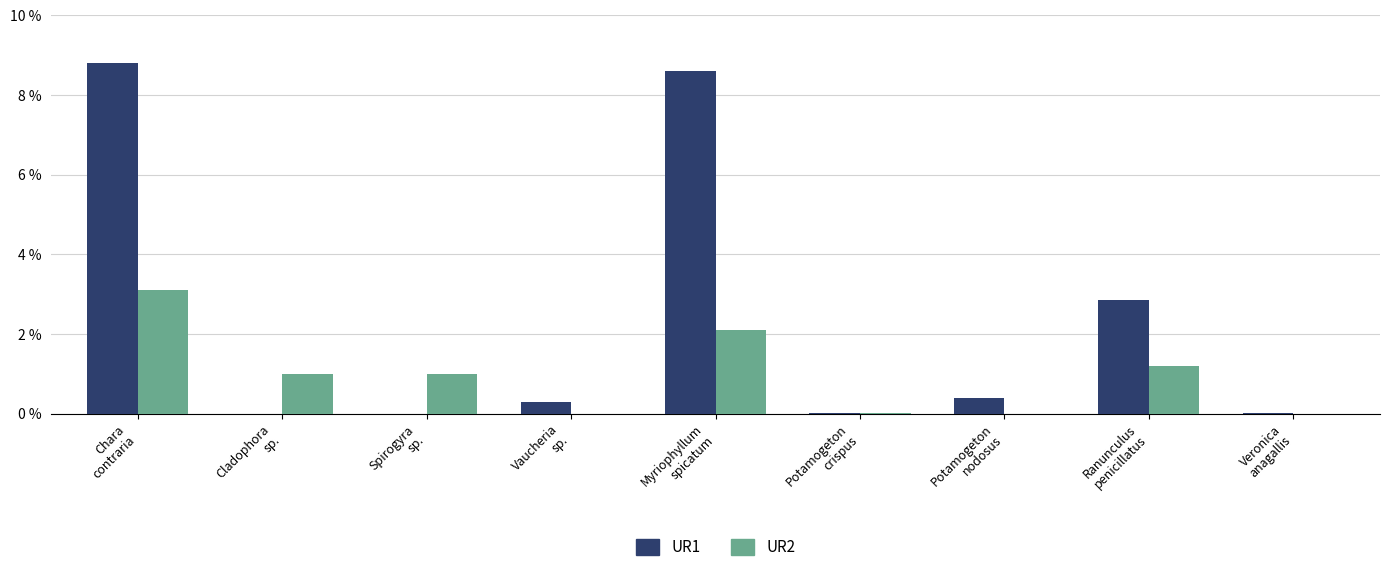

What is the maximum value for UR2?

3.1